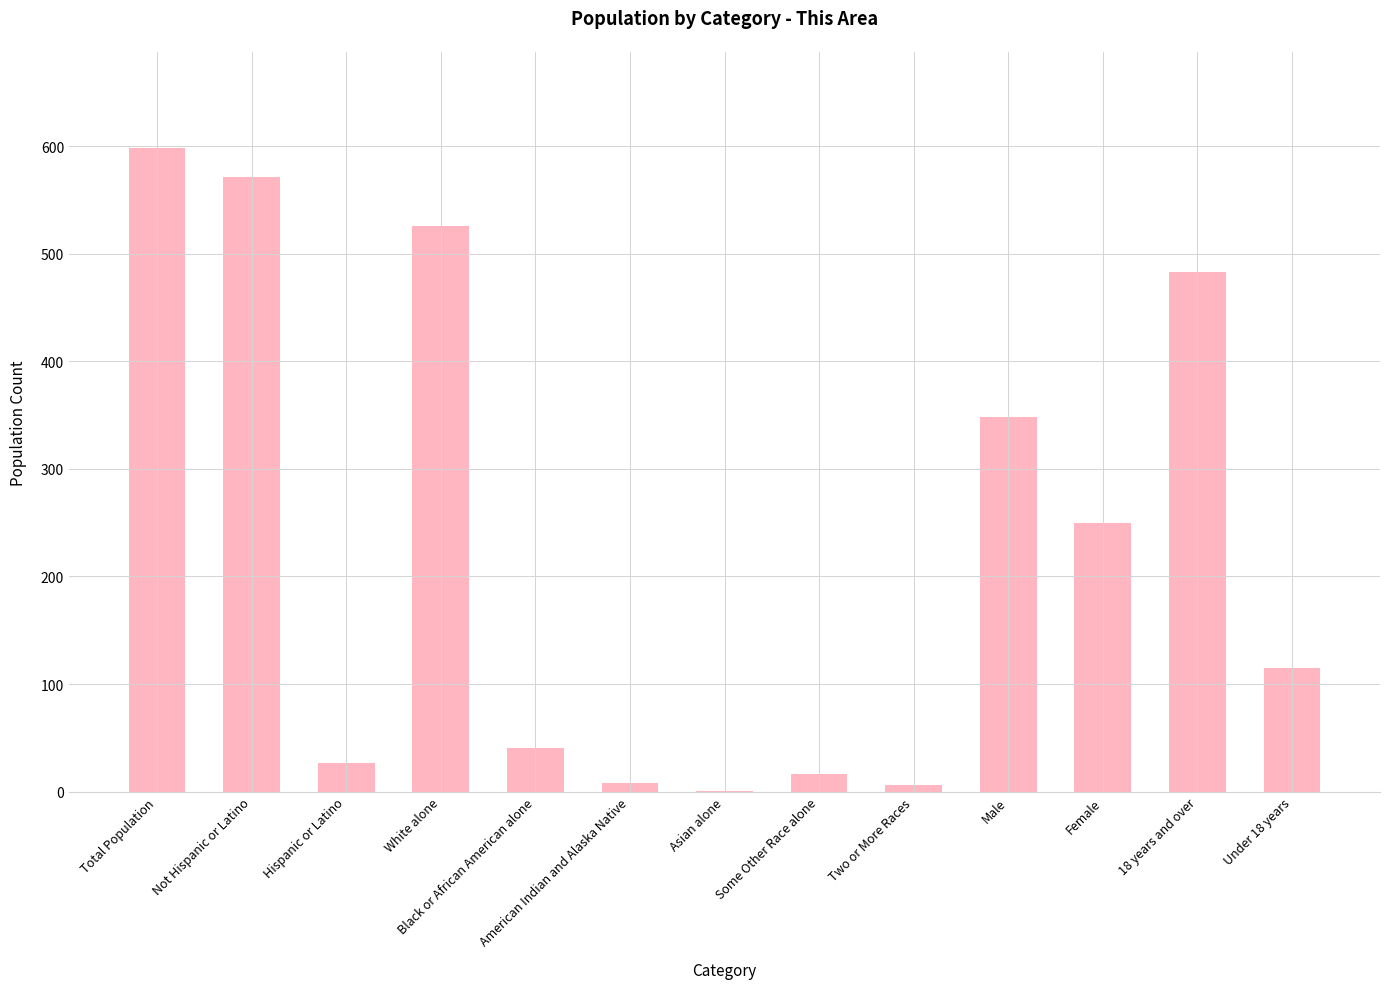

How many distinct data groups are displayed?

1